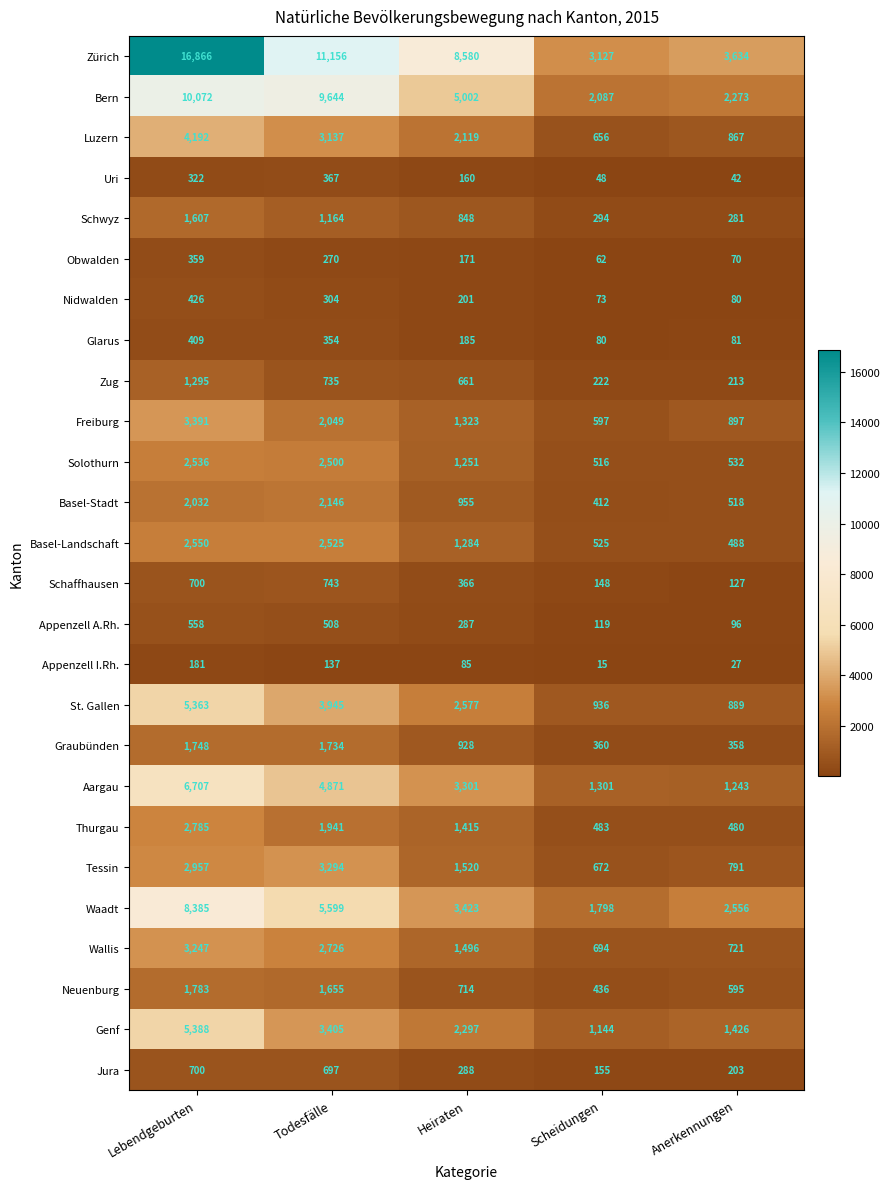

List the labels in order of Basel-Landschaft value, largest first.

Lebendgeburten, Todesfälle, Heiraten, Scheidungen, Anerkennungen